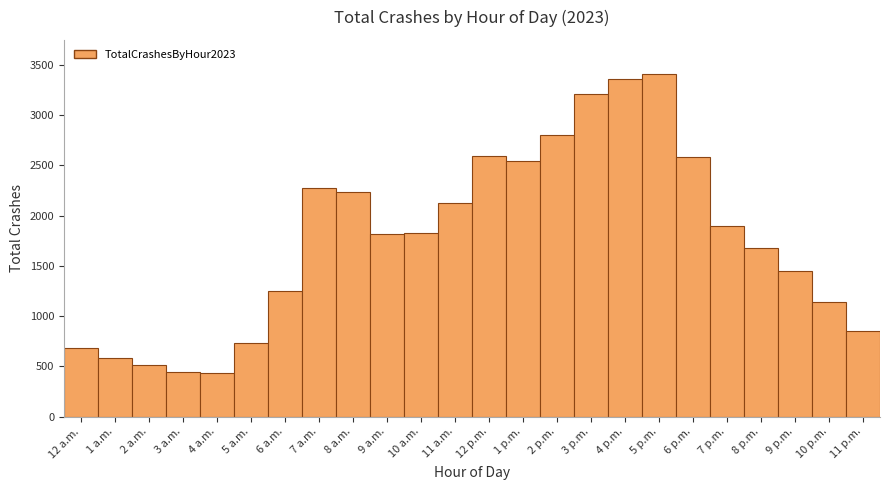

What is the sum of all values?

42455